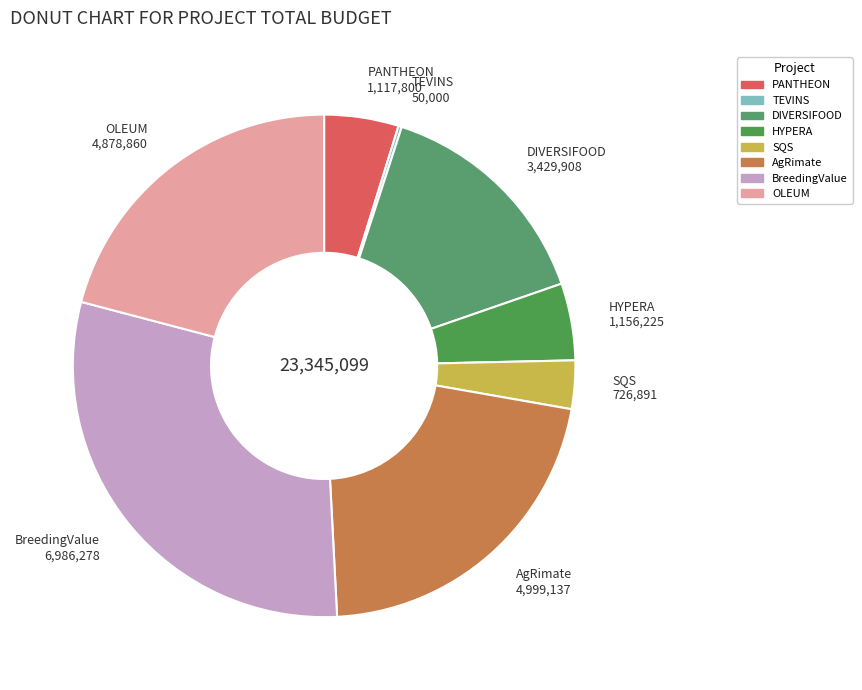

Is it true that BreedingValue is 23% of the pie?

False